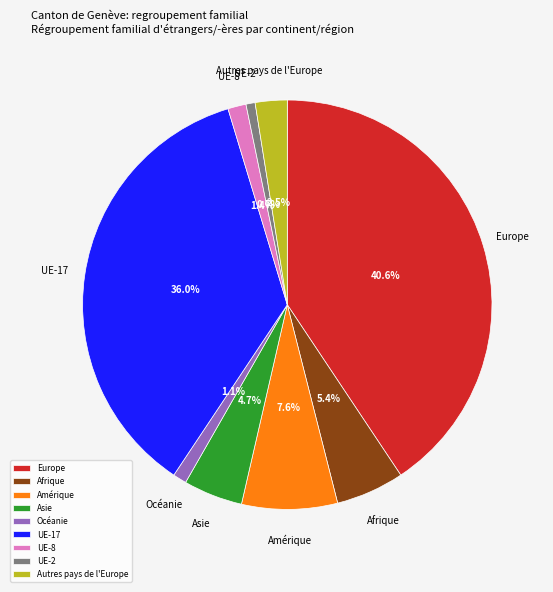

How many slices are in this pie chart?

9